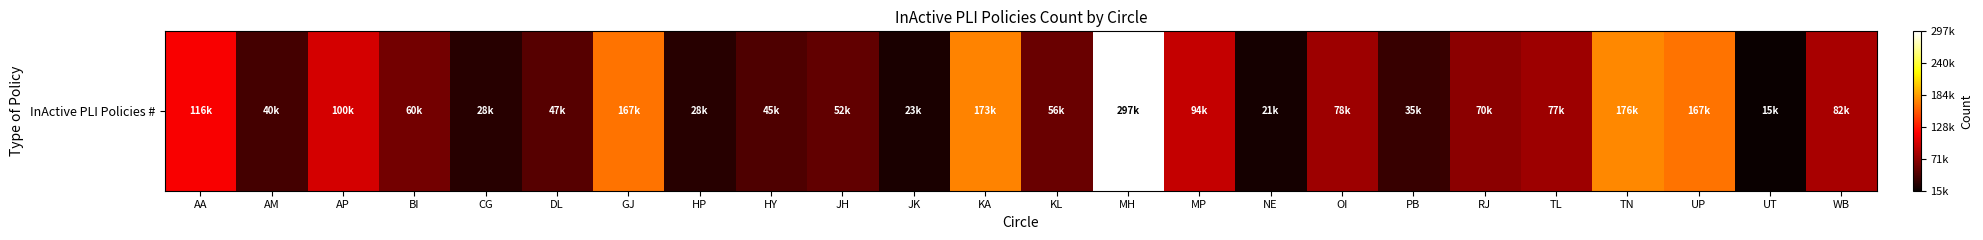

The value at AM is 18681. True or false?

False